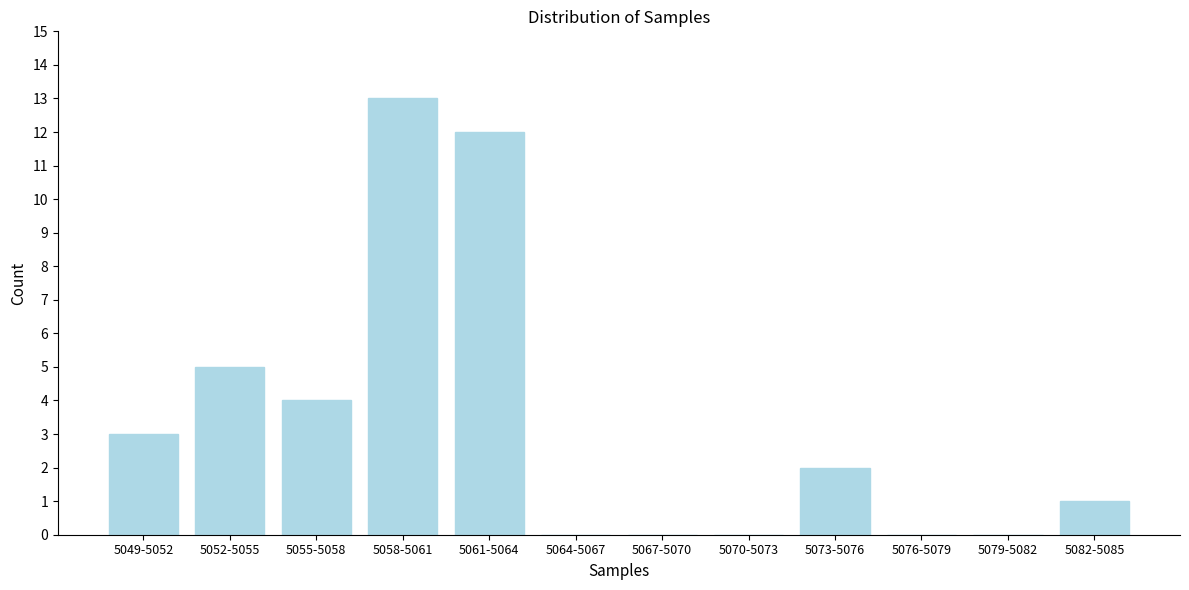

Reading left to right, transcribe all the data shown in this chart.

5049-5052=3	5052-5055=5	5055-5058=4	5058-5061=13	5061-5064=12	5064-5067=0	5067-5070=0	5070-5073=0	5073-5076=2	5076-5079=0	5079-5082=0	5082-5085=1